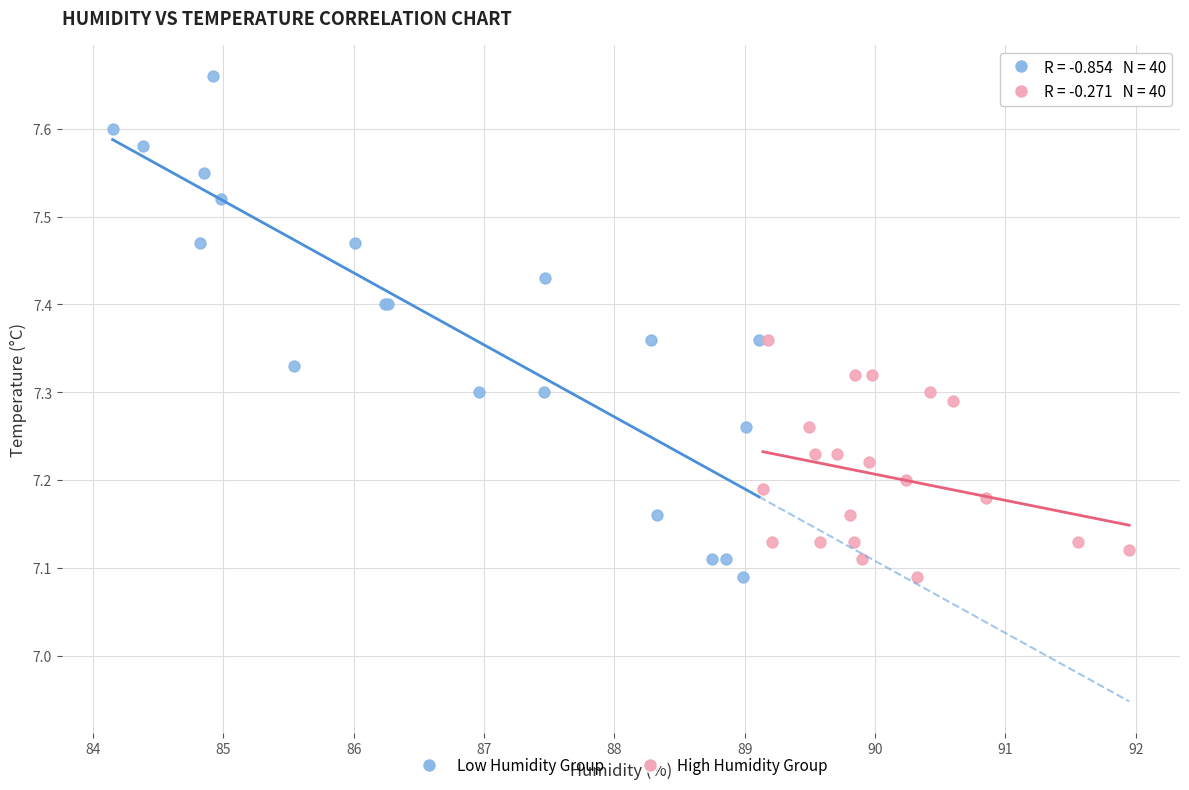

Which series contains the highest Y value?

Low Humidity Group